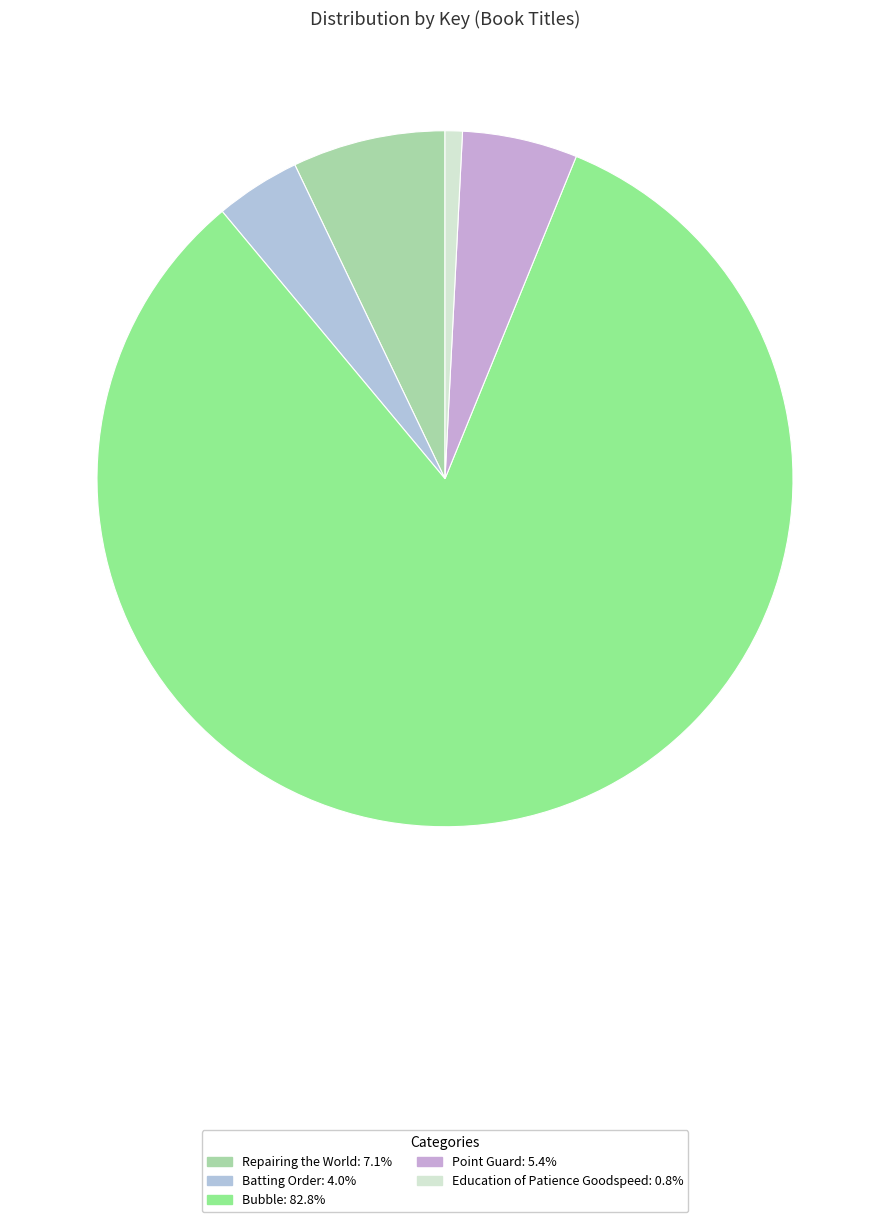

To the nearest percent, what is the difference between the largest and smallest slice percentages?

82%